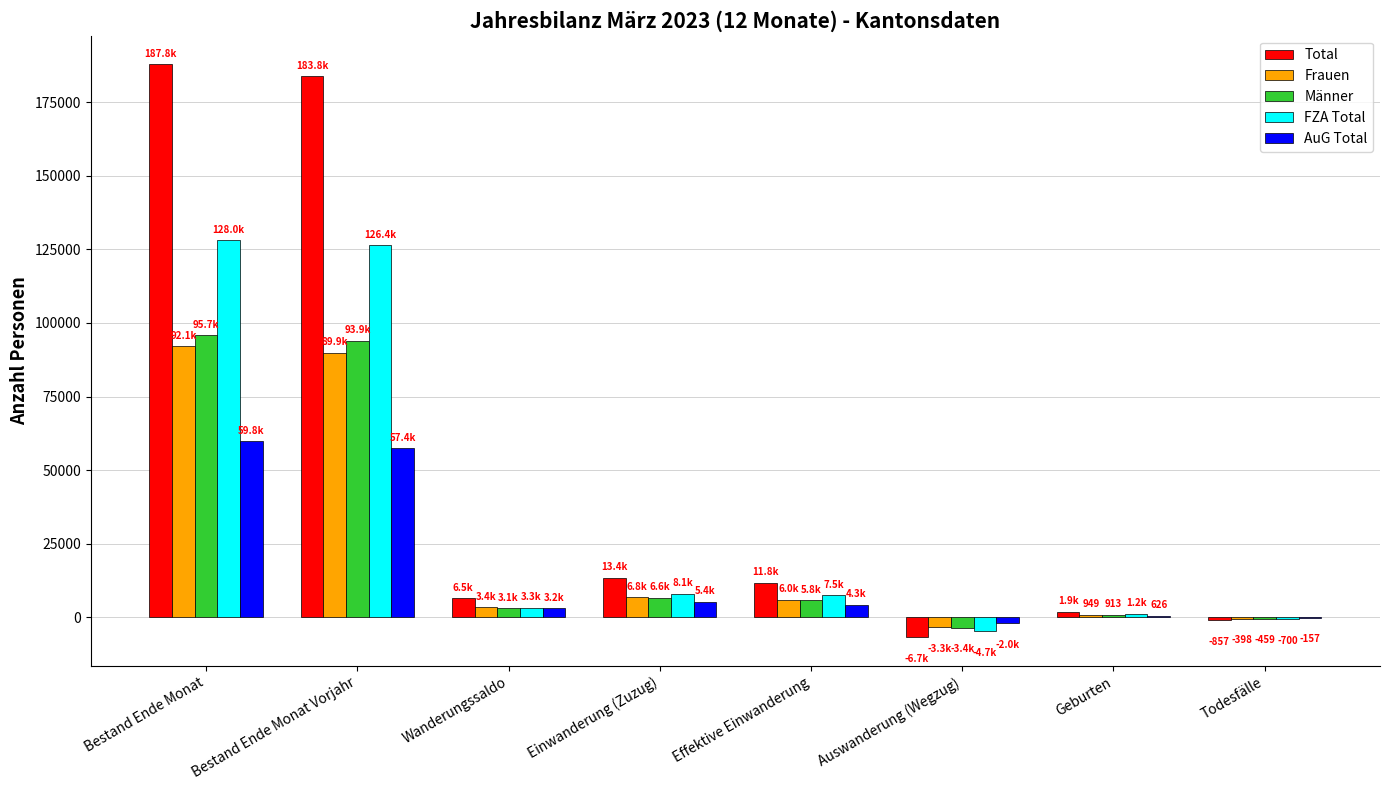

How many groups of bars are there?

8